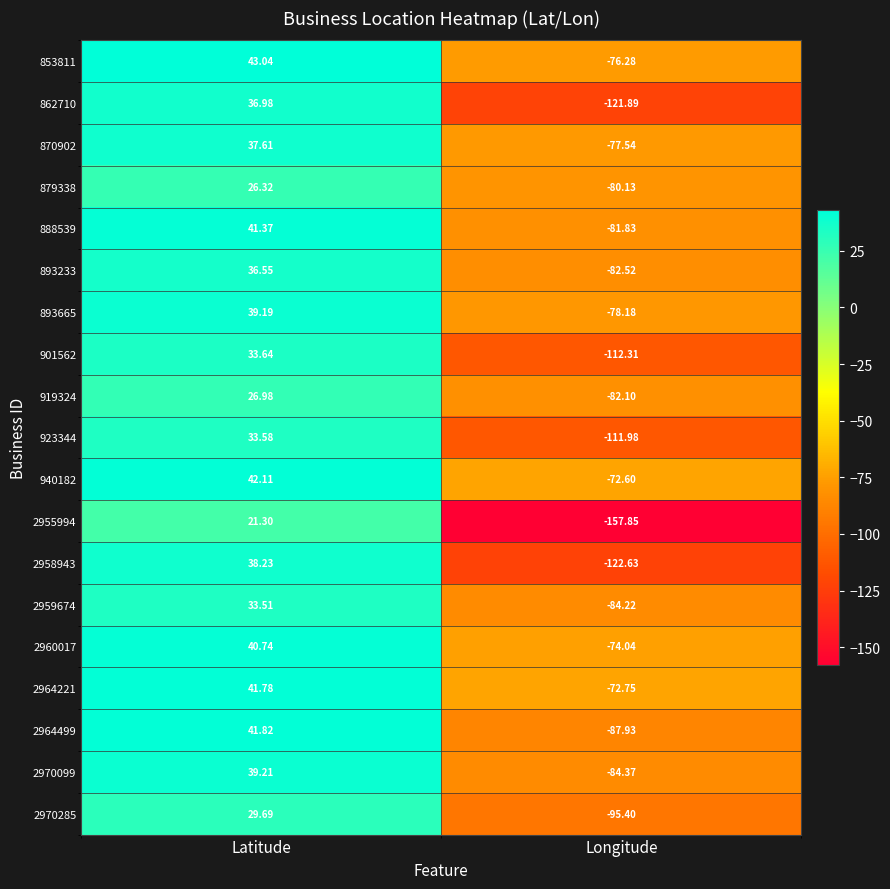

How many distinct data groups are displayed?

19